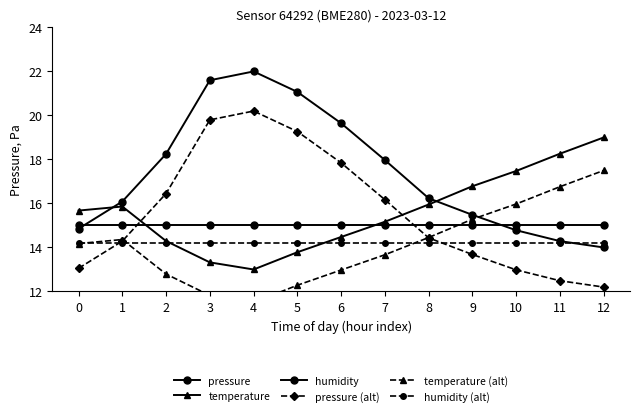

What is the value of the temperature (alt) point at the 7th from the left?

13.0